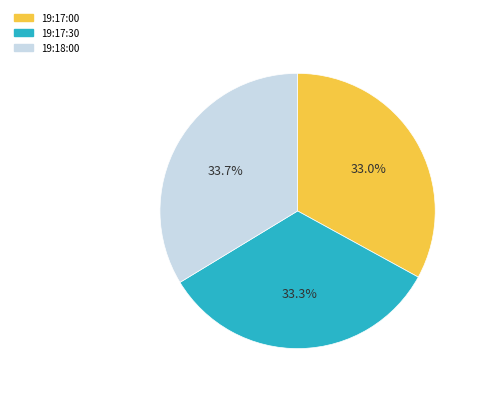

How many slices are in this pie chart?

3